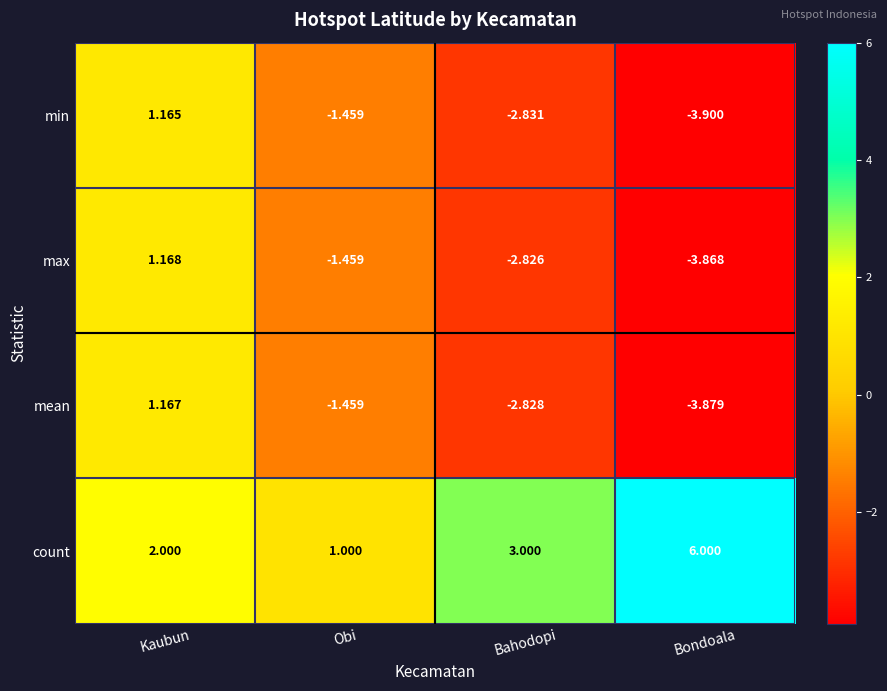

Which series changed the most between Bahodopi and Bondoala?

count